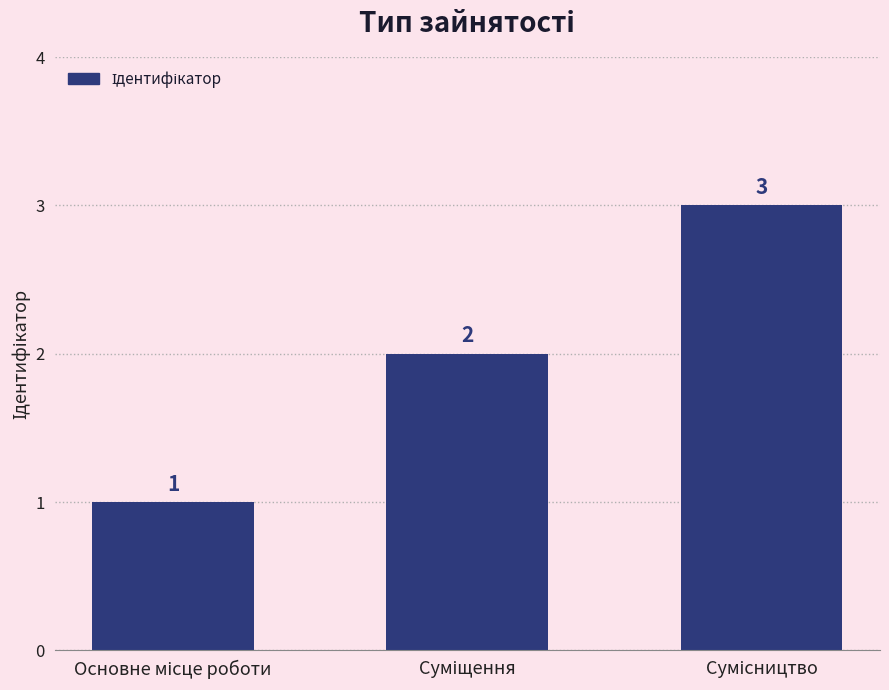

Count the values in the range 1 to 3.

3